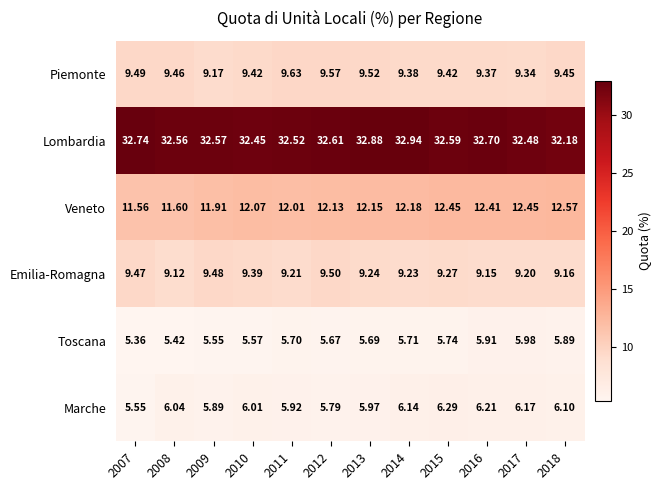

Rank the series by their maximum value, from highest to lowest.

Lombardia, Veneto, Piemonte, Emilia-Romagna, Marche, Toscana